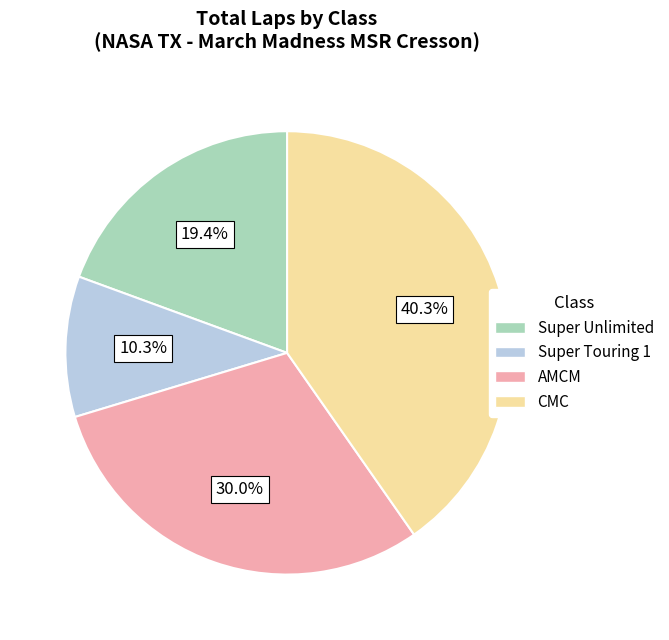

Is there a majority slice in this chart?

No